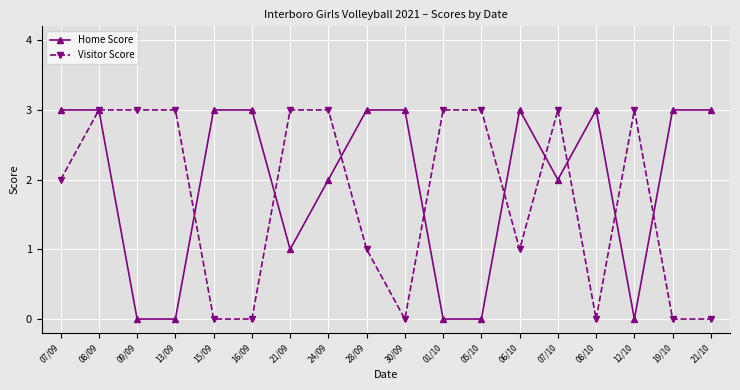

True or false: Home Score has more than 1 points higher than both neighbors.

True